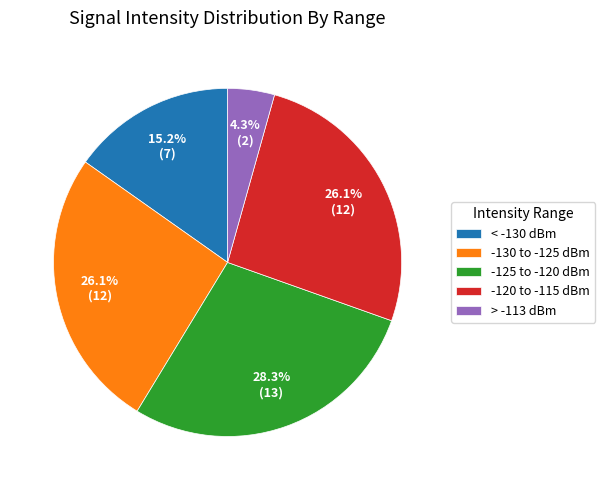

How much of the chart is everything except > -113 dBm?

95.7%